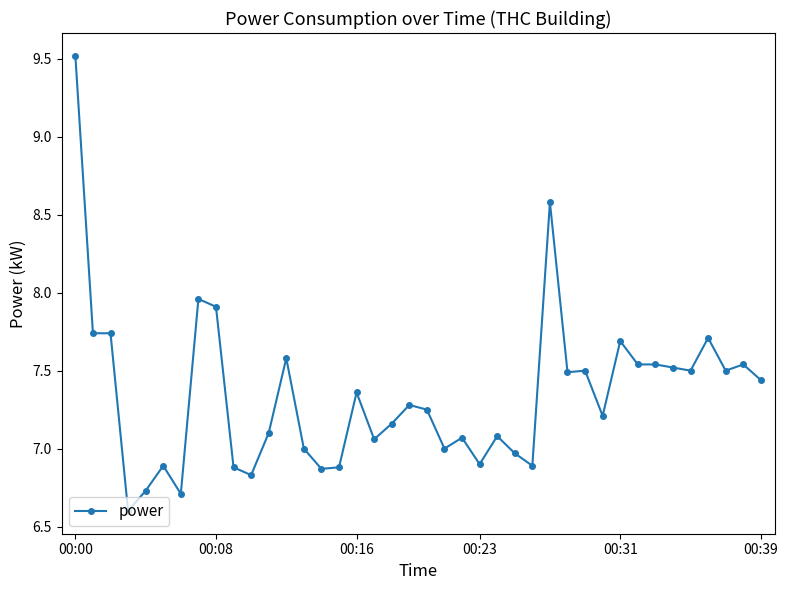

What is the greatest value displayed?

9.5